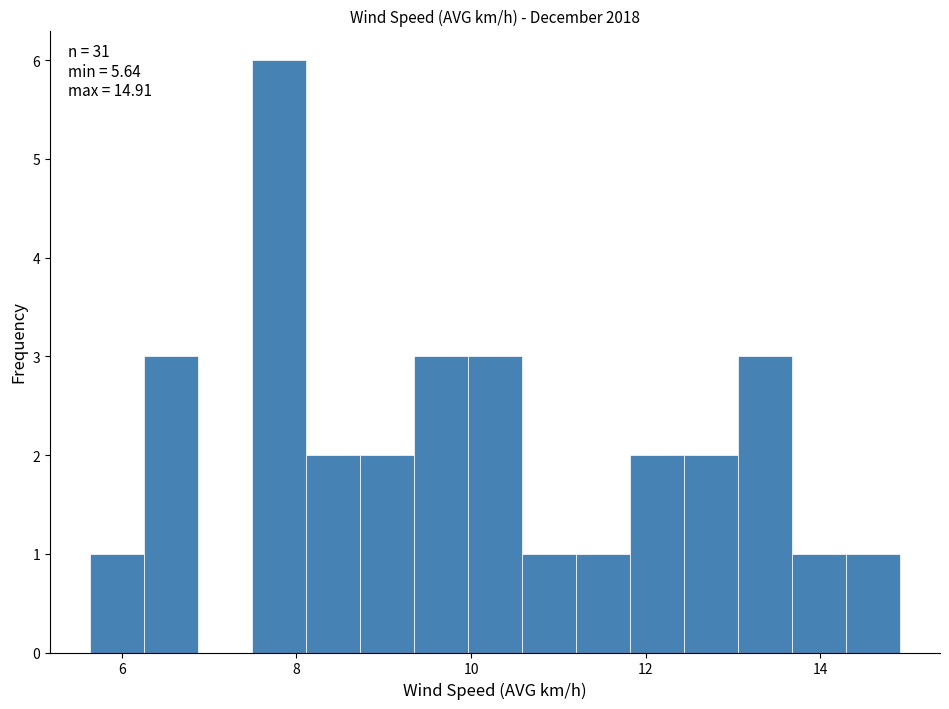

Read against the x-axis, roughly where is the centre of the tallest bar?

7.8